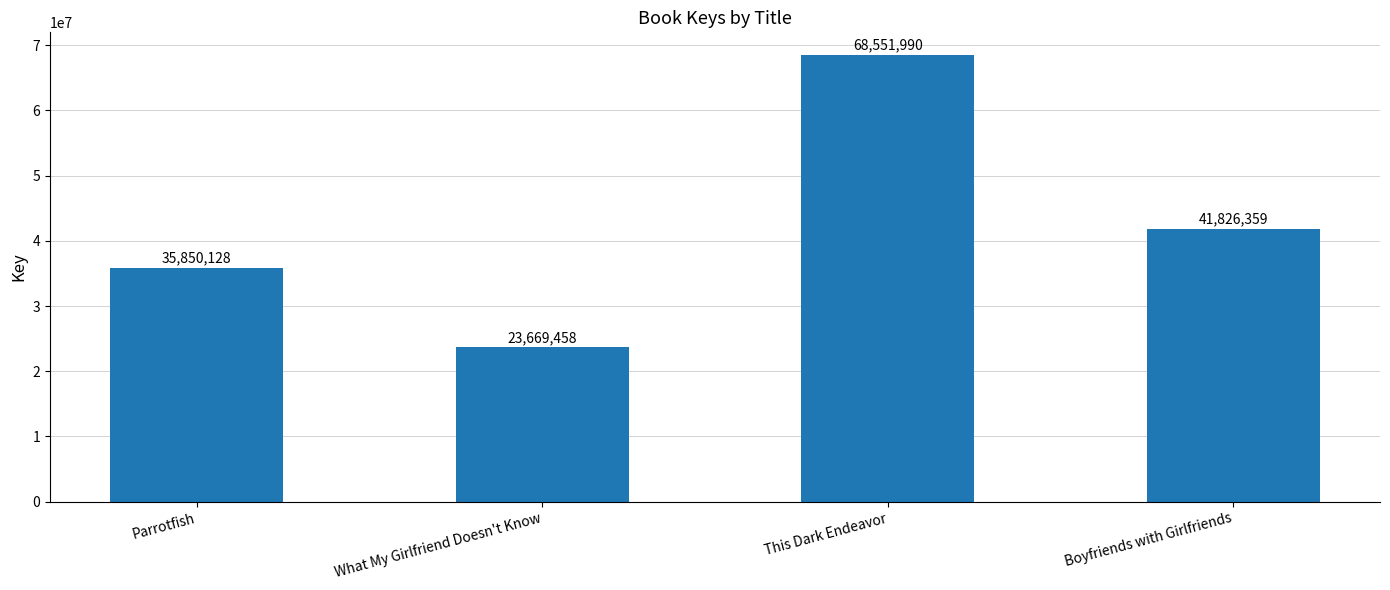

What is the difference between the second highest and minimum values?

18156901